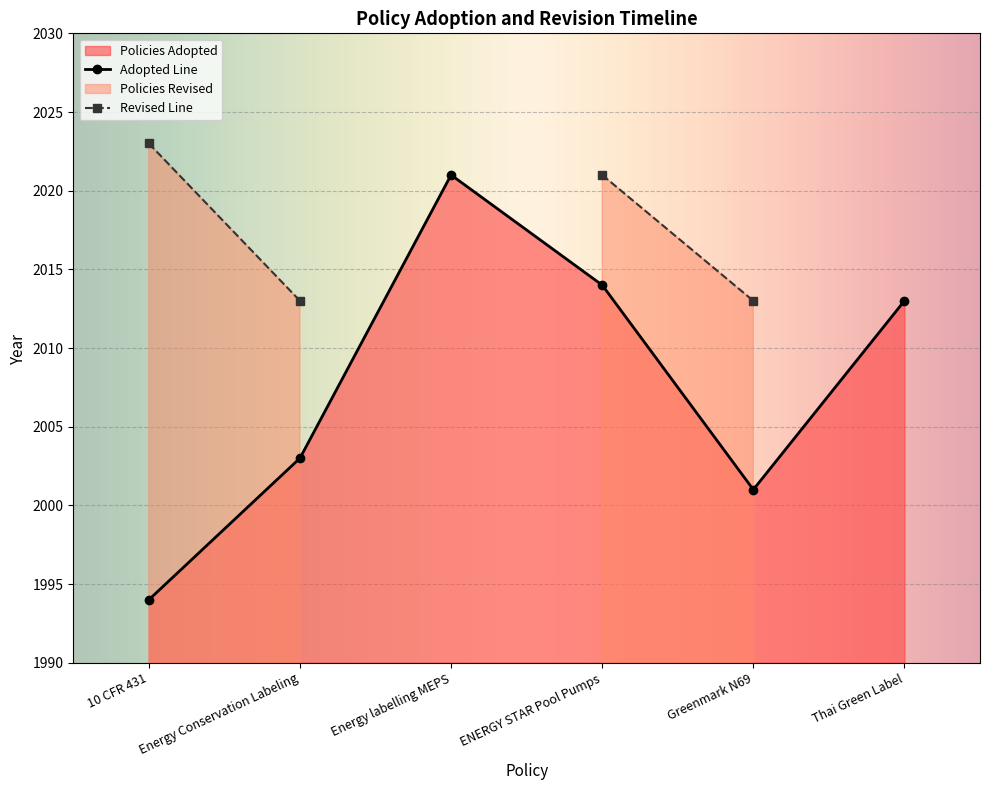

Rank the categories by value from lowest to highest.

10 CFR 431, Greenmark N69, Energy Conservation Labeling, Thai Green Label, ENERGY STAR Pool Pumps, Energy labelling MEPS